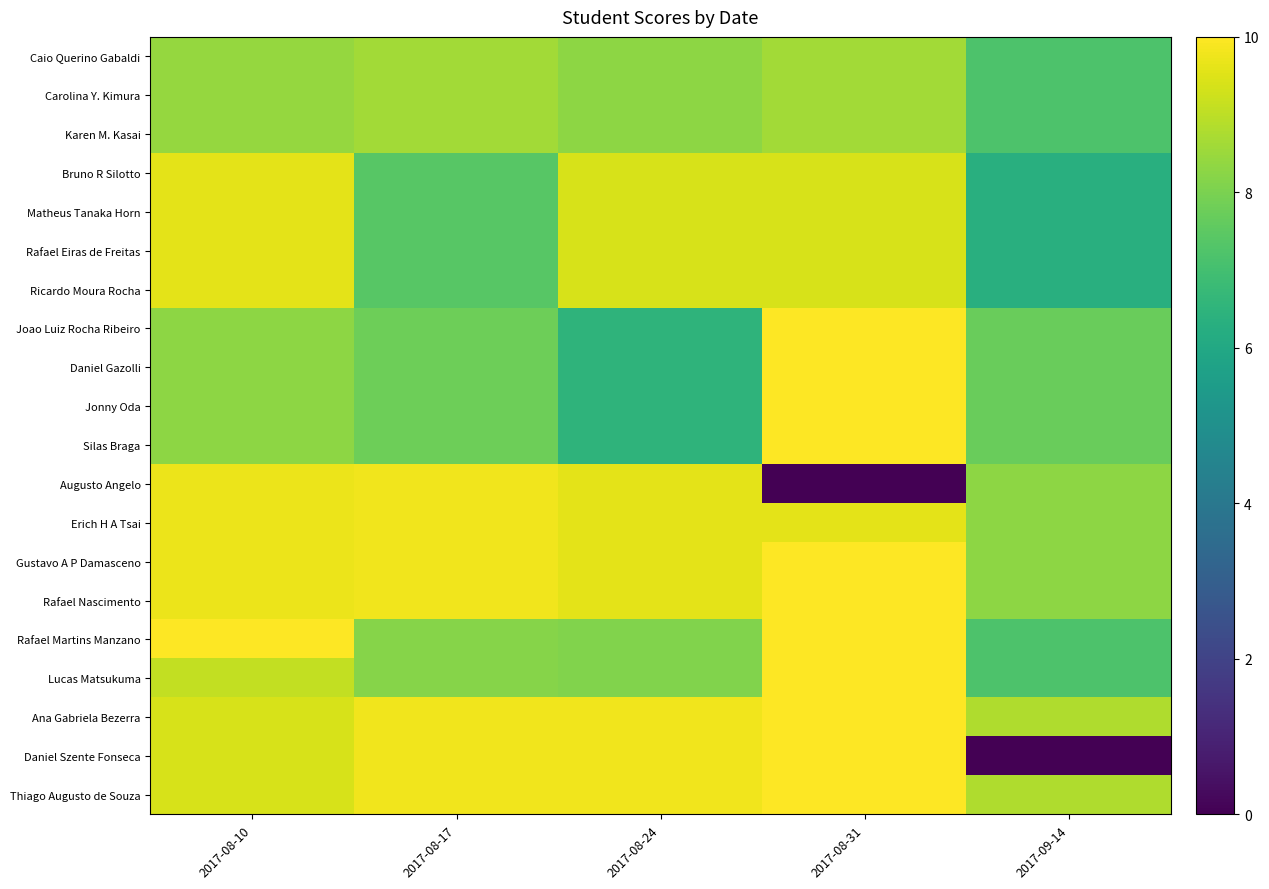

Between 2017-08-24 and 2017-09-14, which is larger?

2017-08-24